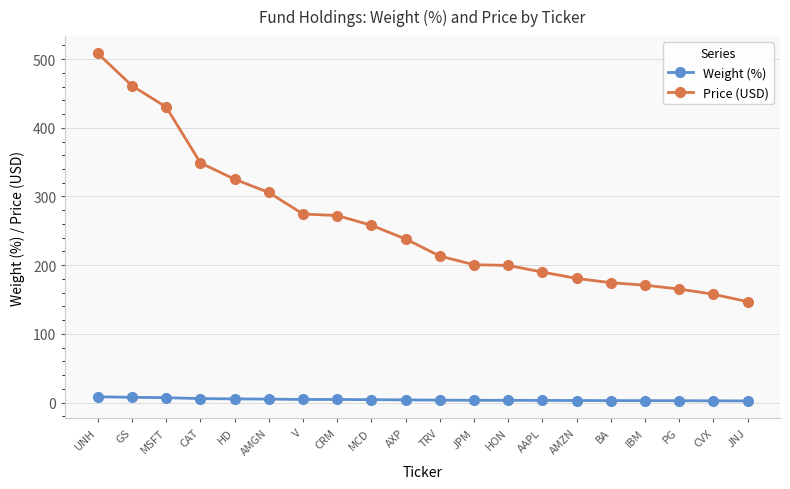

Is it true that Price (USD) equals 335.5 at AAPL?

False